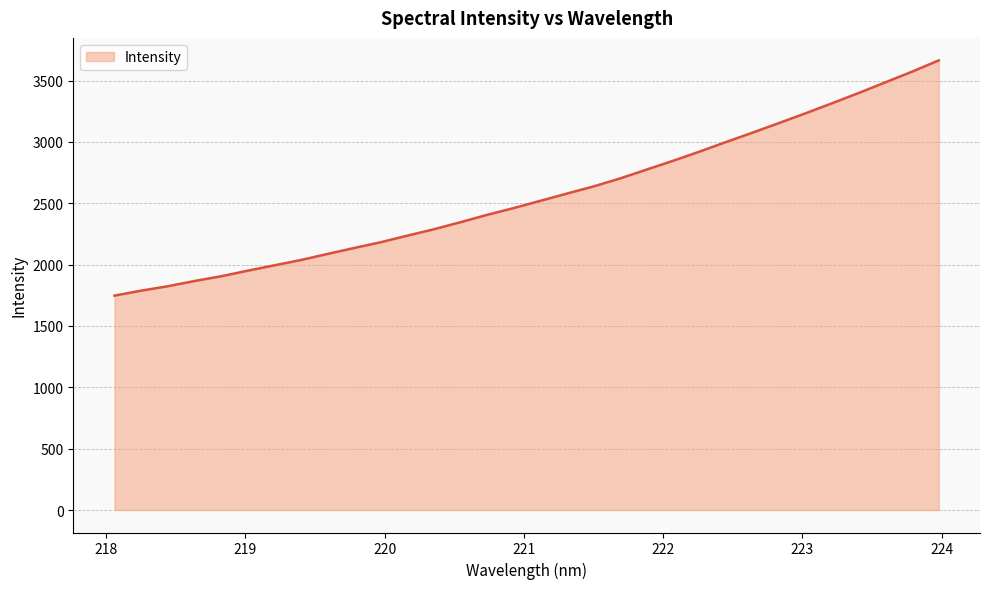

Count the number of values greater than 2519.

16